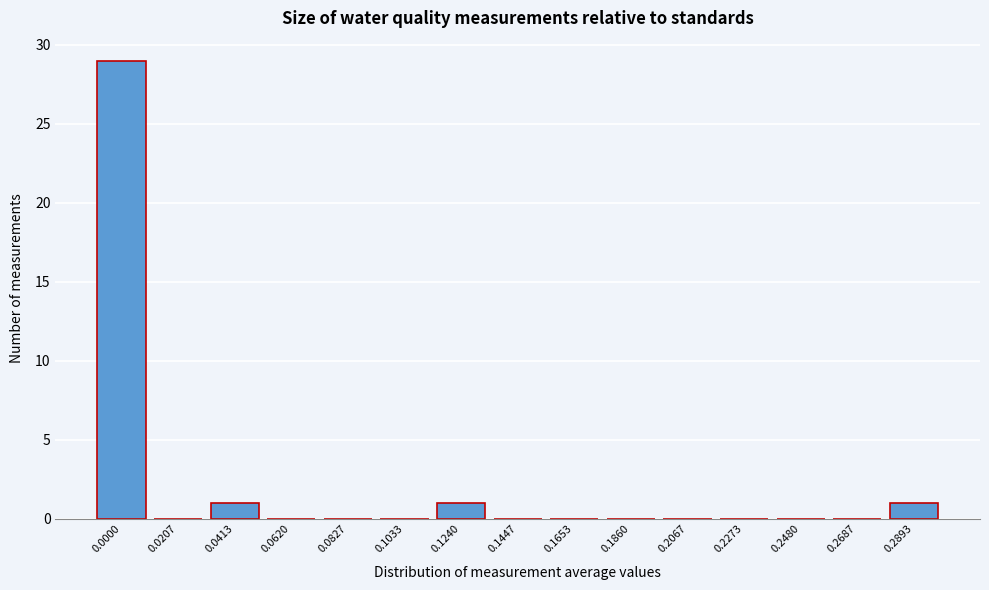

Reading right to left, what are all the values shown in this chart?

0.2893=1	0.2687=0	0.2480=0	0.2273=0	0.2067=0	0.1860=0	0.1653=0	0.1447=0	0.1240=1	0.1033=0	0.0827=0	0.0620=0	0.0413=1	0.0207=0	0.0000=29